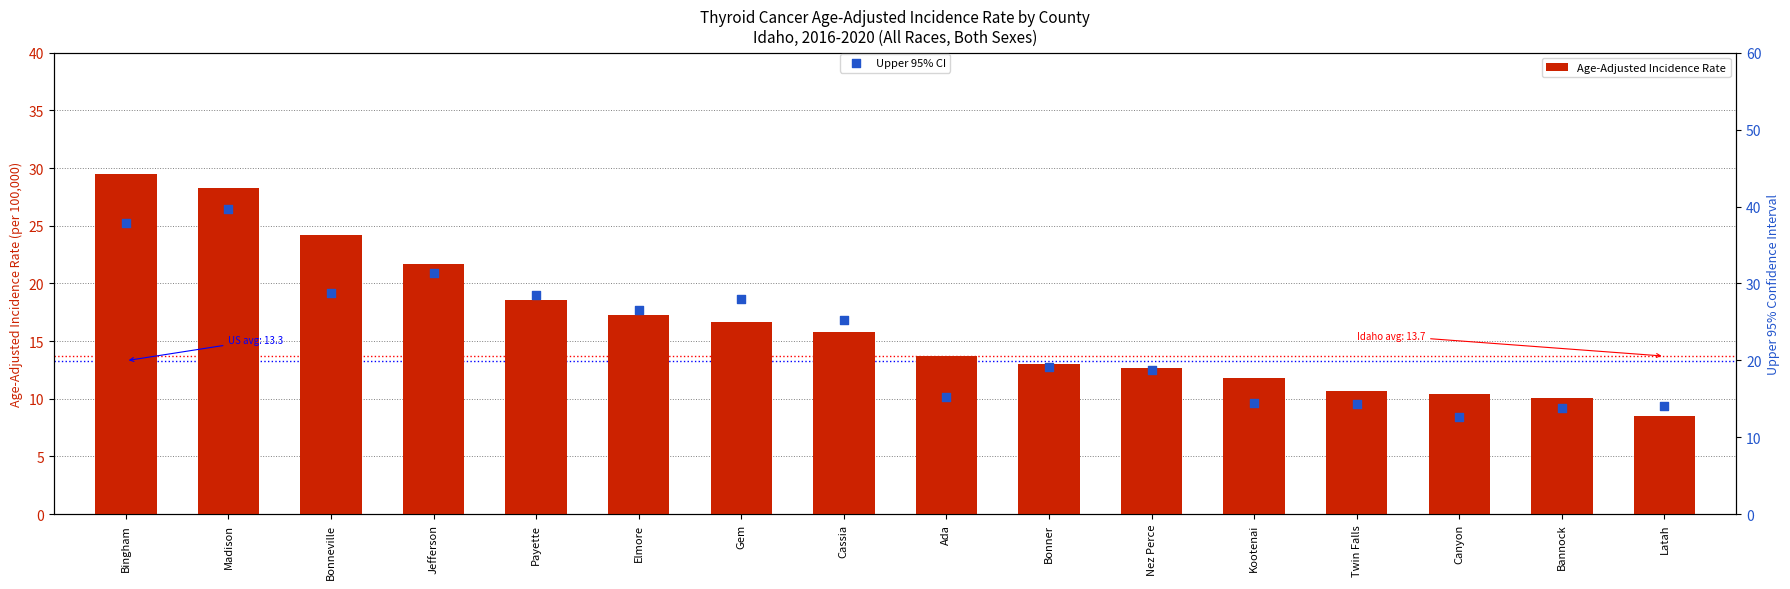

Is the value of Age-Adjusted Incidence Rate at Gem greater than the value of Upper 95% CI at Nez Perce?

No